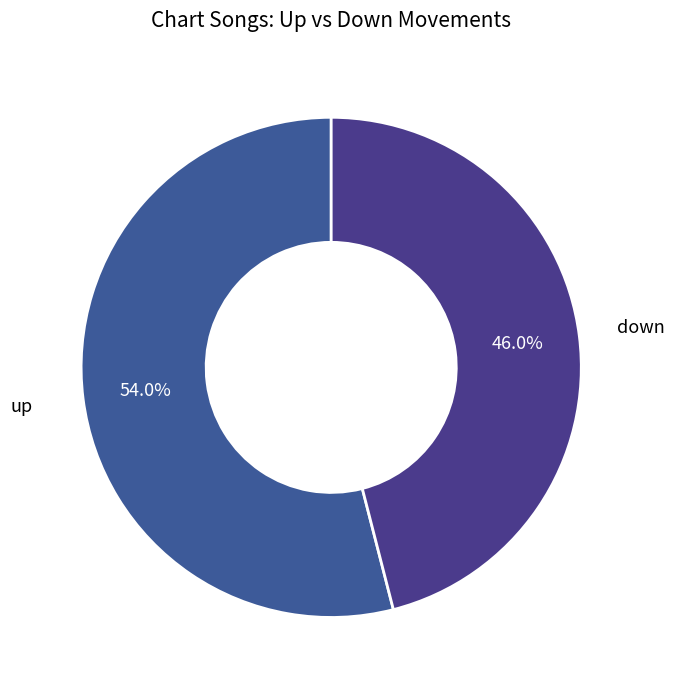

Combined, what portion of the pie is down and up?

100.0%